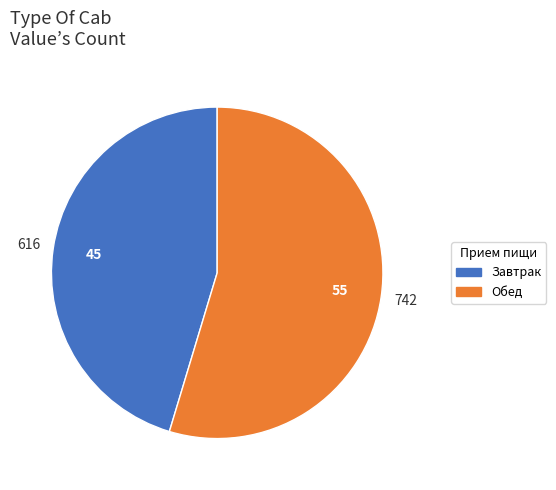

Do Обед and Завтрак together represent more than half of the pie?

Yes